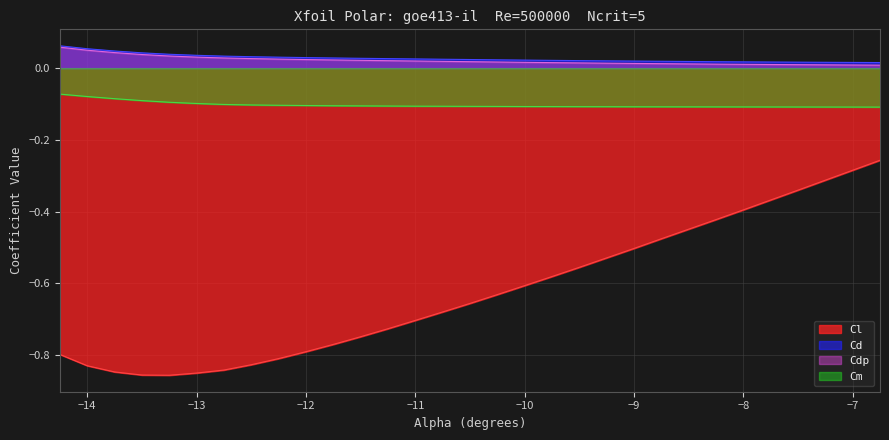

Is the value of Cm at -13.75 greater than the value of Cdp at -11.0?

No